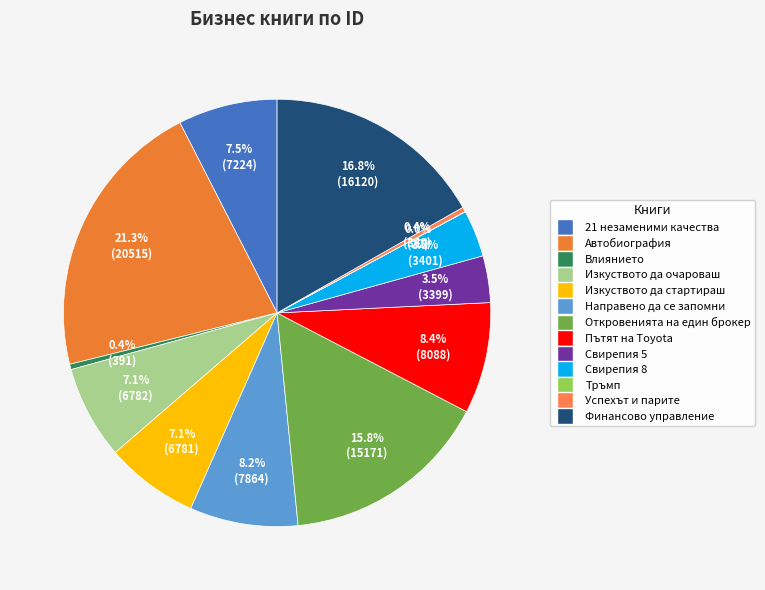

The Свирепия 5 slice represents 1% of the pie. True or false?

False